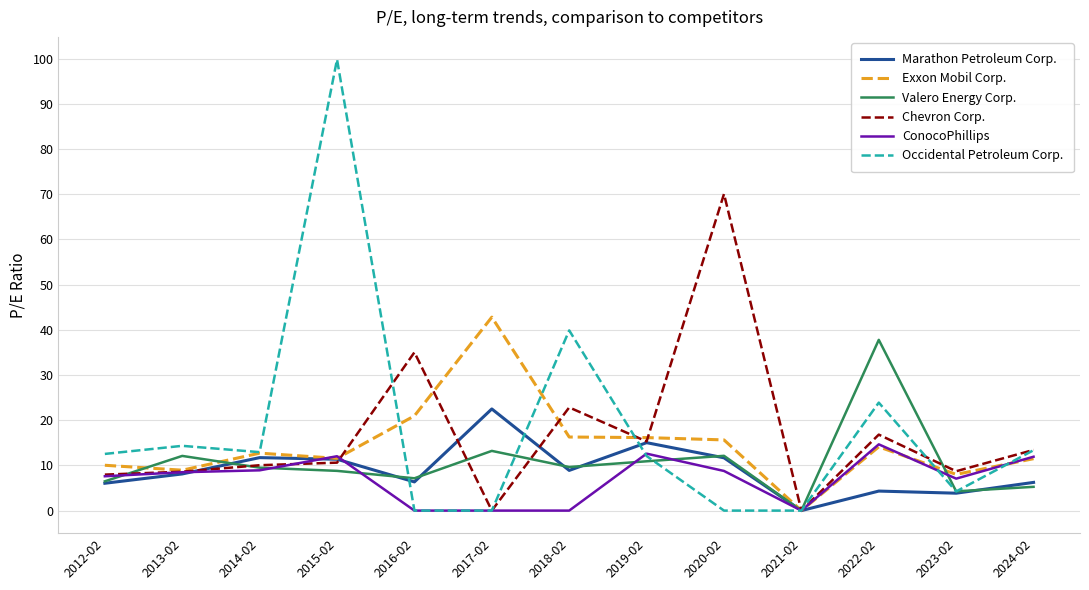

What is the spread (max minus min) of values at 2019-02?

5.2